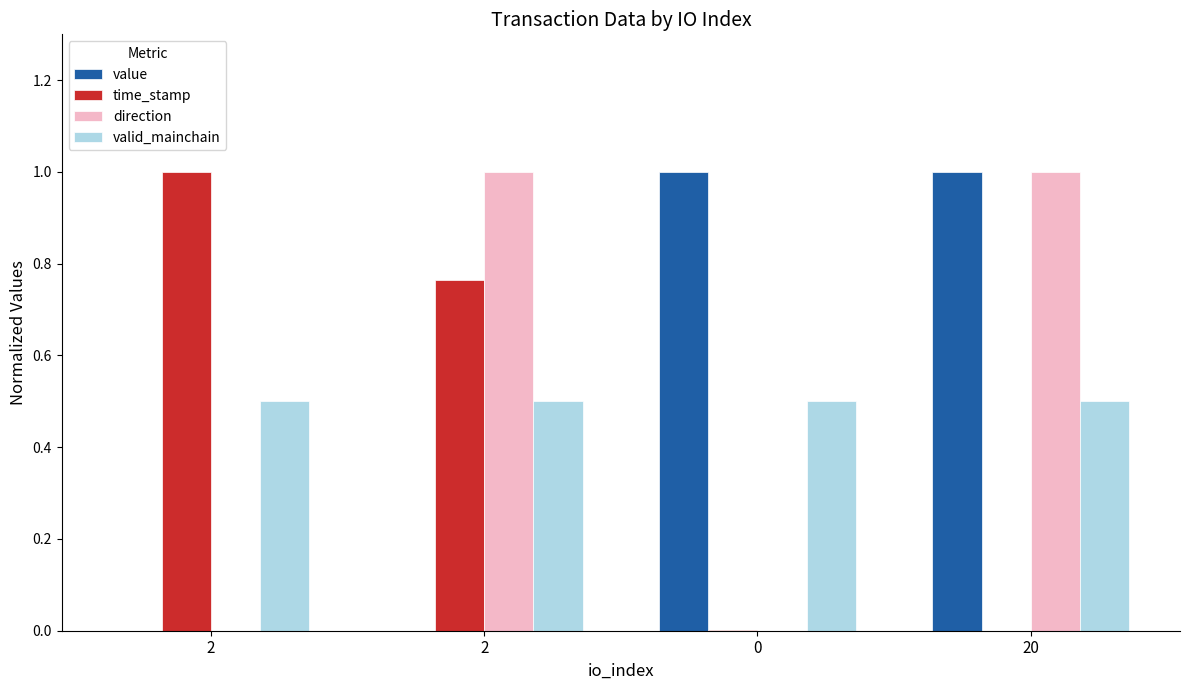

Rank the series by their maximum value, from highest to lowest.

value, time_stamp, direction, valid_mainchain